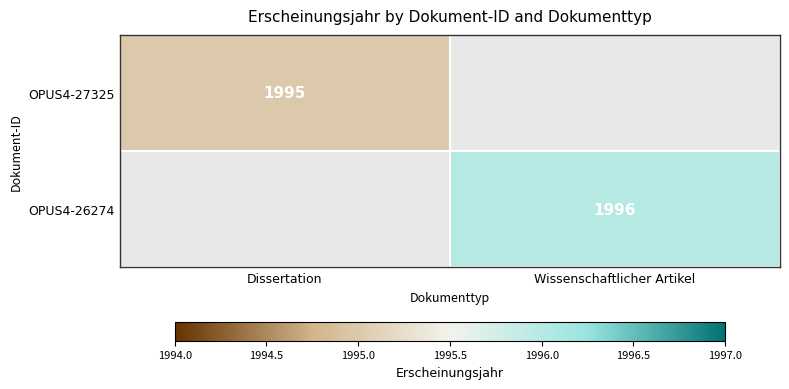

The value of OPUS4-27325 at Dissertation is 1995. True or false?

True